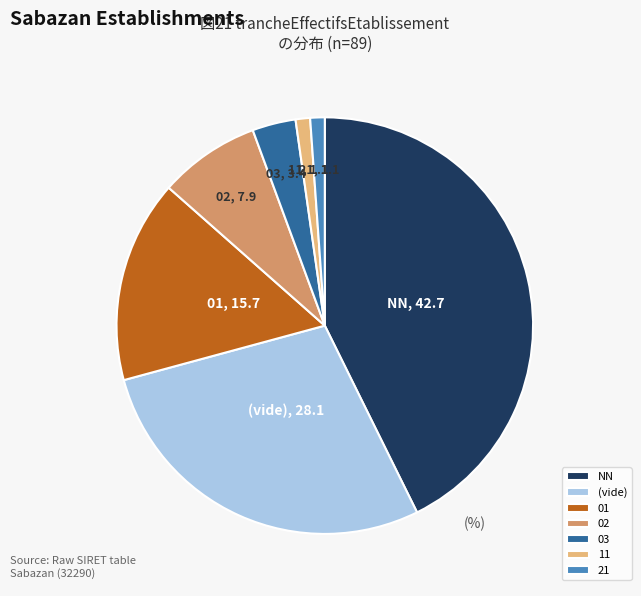

Is the sum of 11 and 21 greater than half?

No